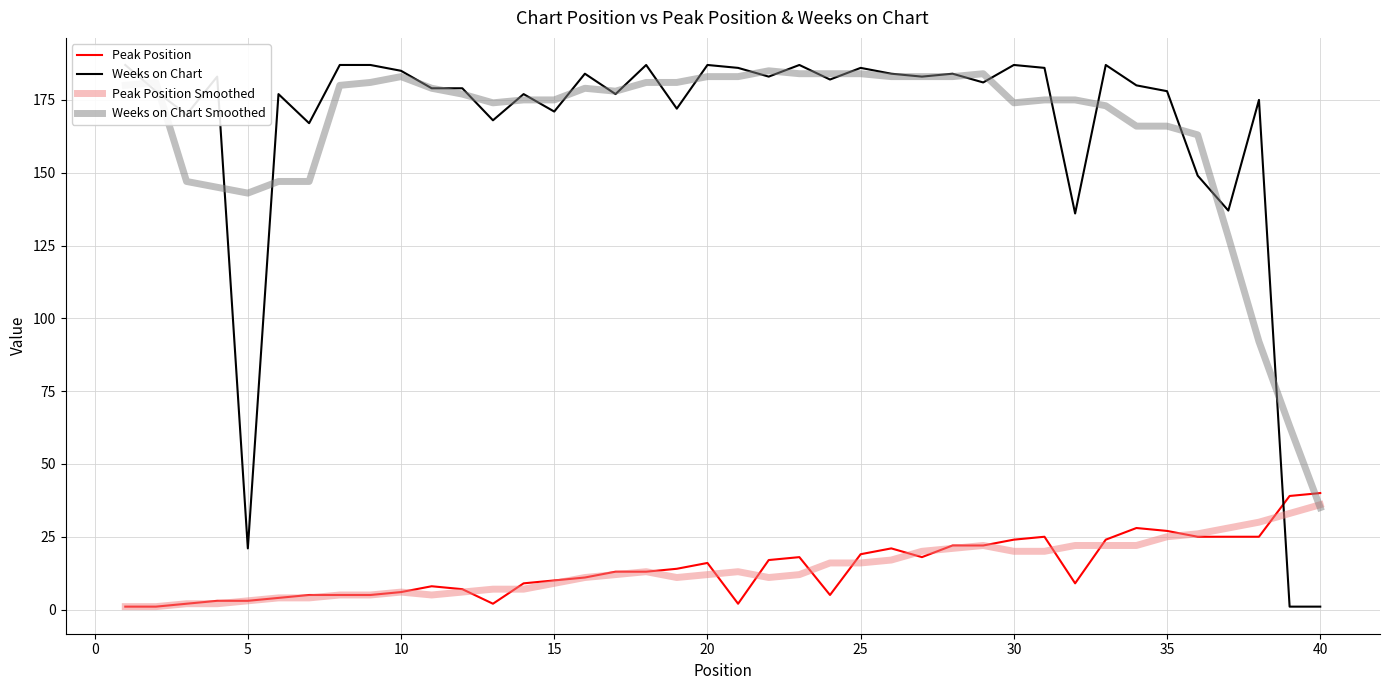

What is the maximum value for Weeks on Chart Smoothed?

185